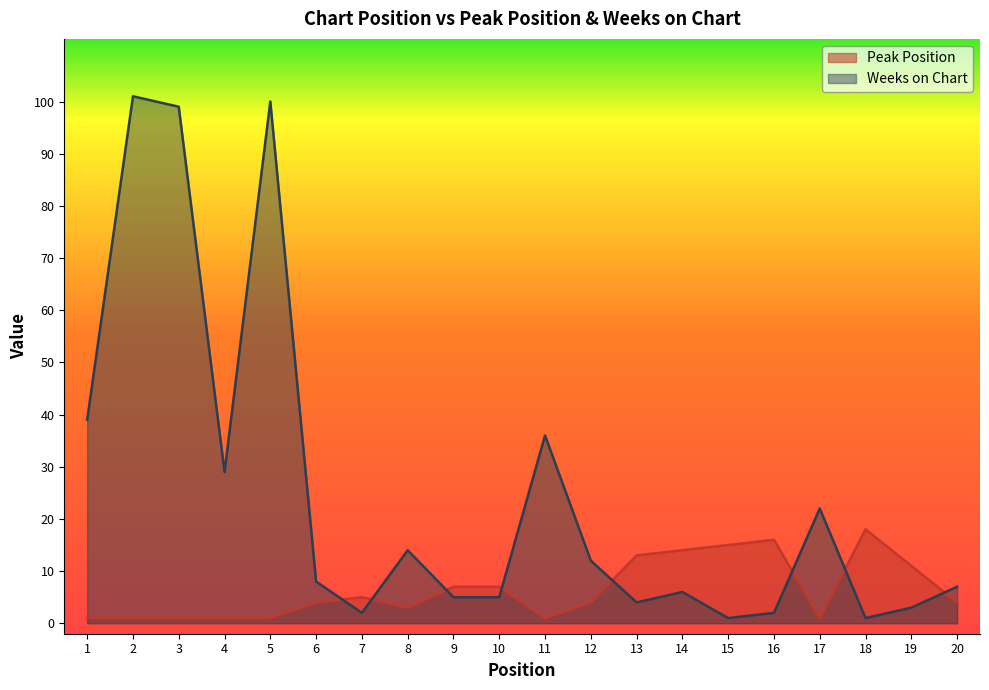

Rank the categories by Peak Position value from lowest to highest.

1, 2, 3, 4, 5, 11, 17, 8, 6, 12, 20, 7, 9, 10, 19, 13, 14, 15, 16, 18